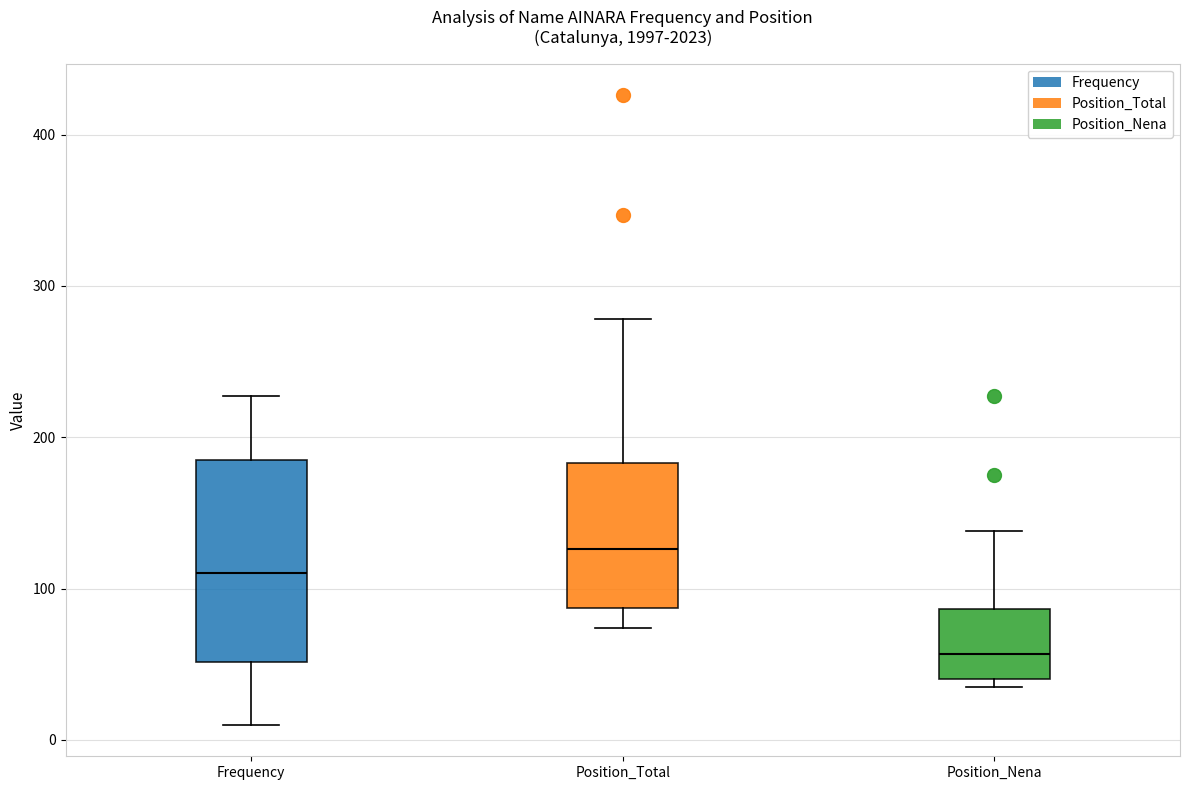

Reading left to right, transcribe this box plot: for each box, give where its median line is, the range the box spans, and where its two whiskers end, as read against the y-axis. The values are not printed on the chart, so give them approximately, as read against the axis.

Frequency: median 110, box 50 to 190, whiskers 10 to 230
Position_Total: median 130, box 90 to 180, whiskers 70 to 280
Position_Nena: median 60, box 40 to 90, whiskers 40 (just below the box's lower edge) to 140